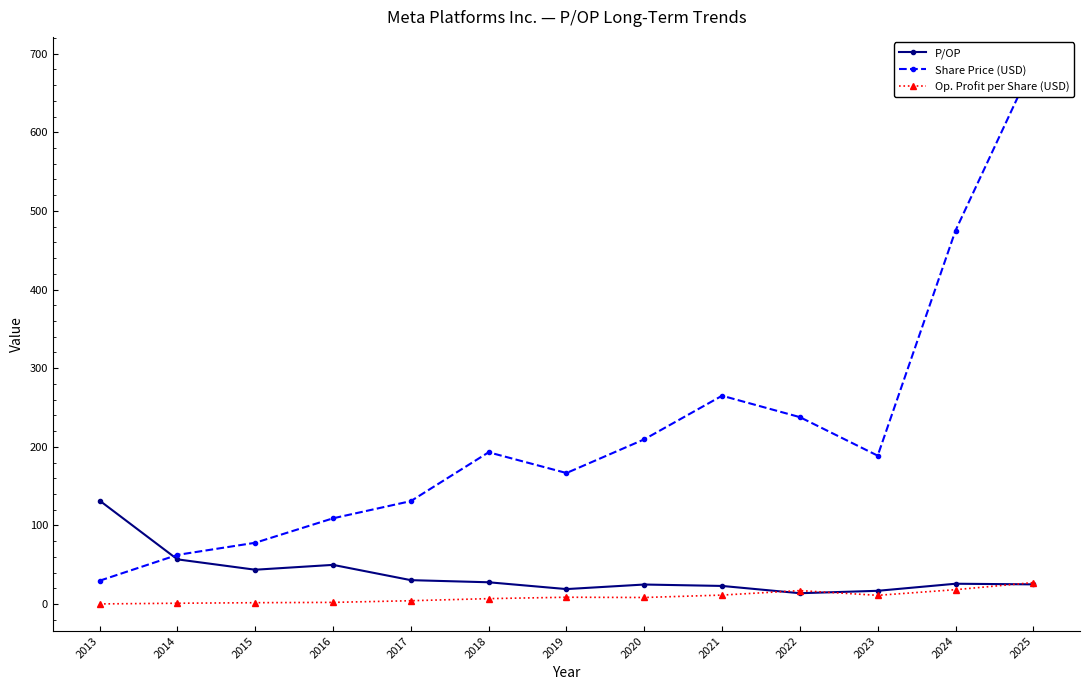

What is the difference between the Share Price (USD) values at 2021 and 2020?

55.5